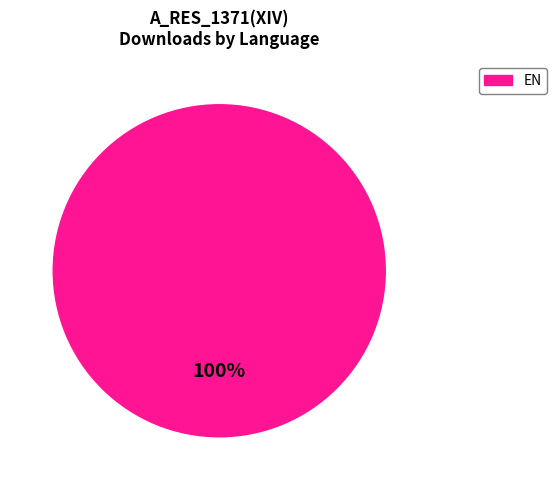

Does any single category account for the majority?

Yes